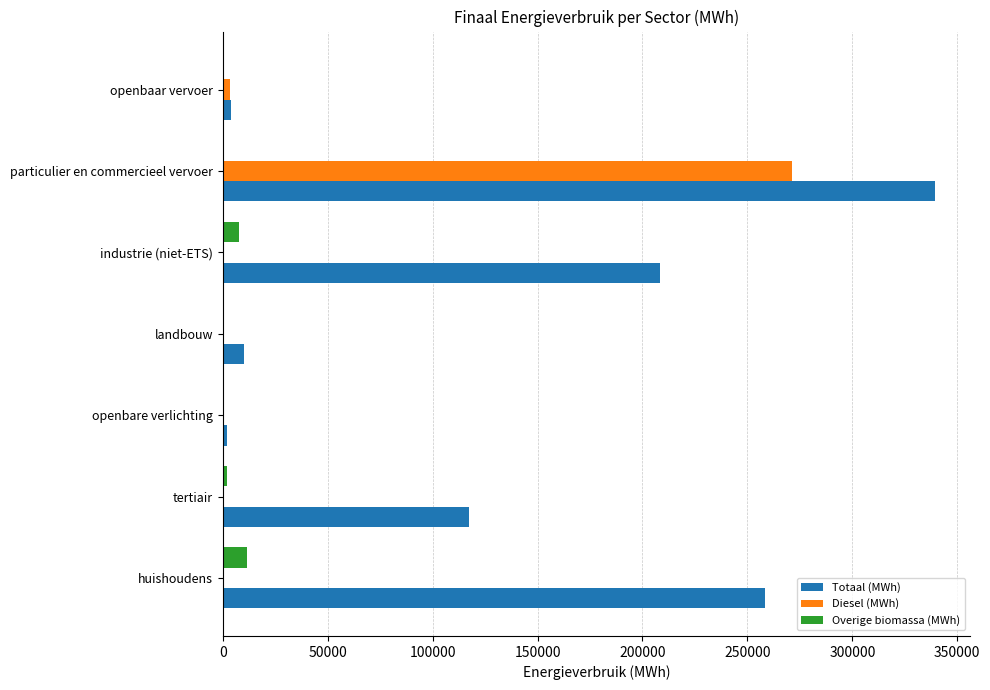

At which category is the sum across all series the highest?

particulier en commercieel vervoer